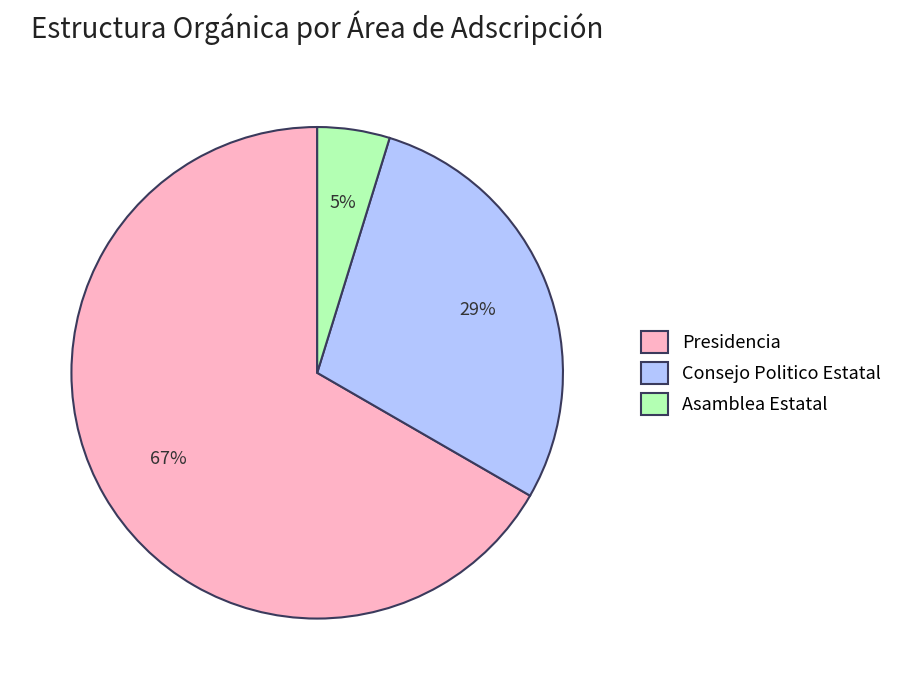

Count the number of slices in the pie.

3